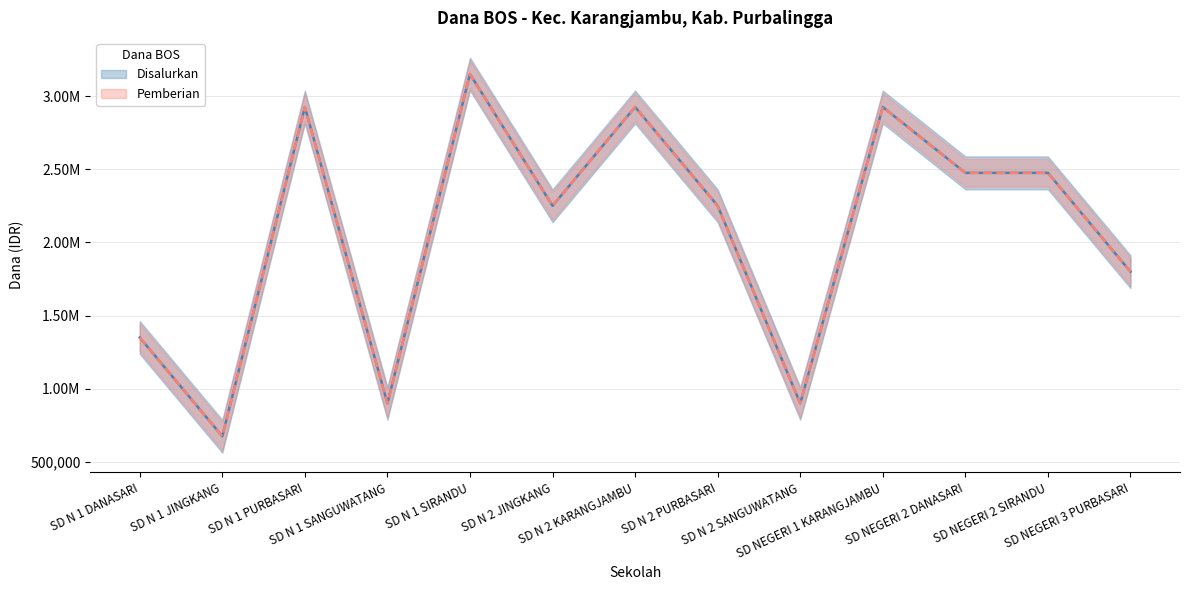

Where is the first local minimum for Disalurkan?

SD N 1 JINGKANG